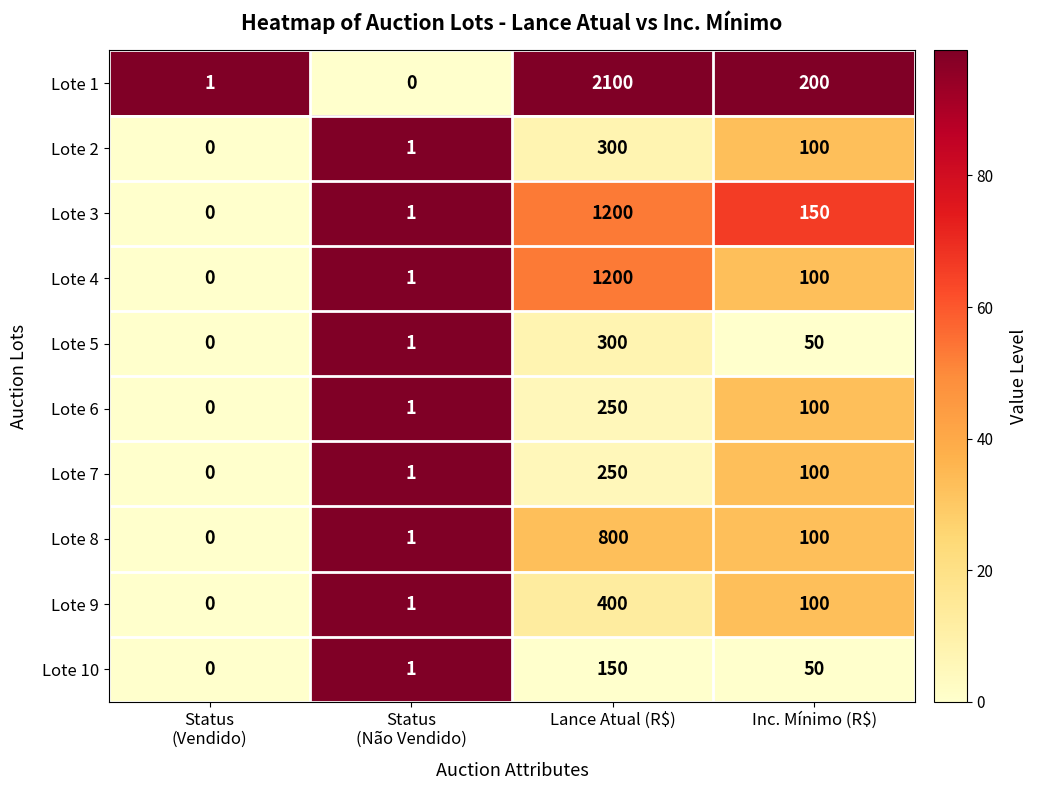

What is the greatest value displayed?

2100